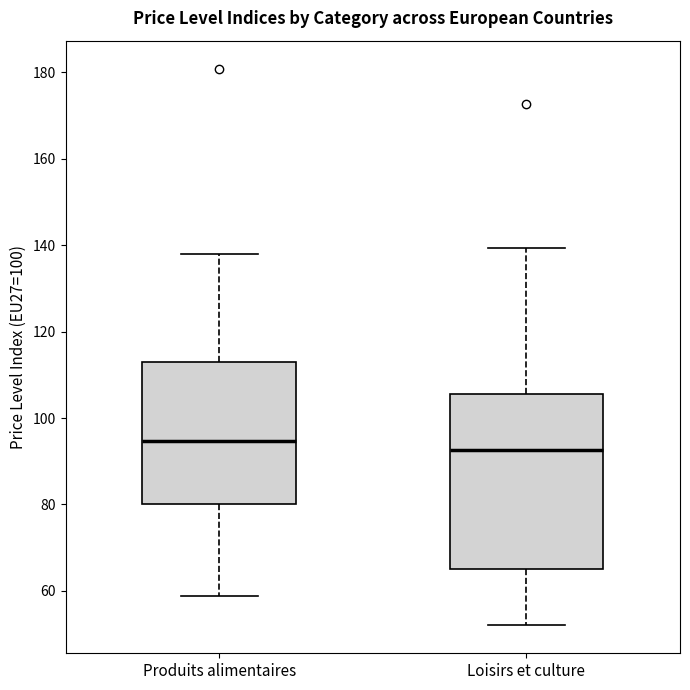

Where does the lower whisker of the box for Loisirs et culture end on the y-axis? The values are not printed on the chart, so give them approximately, as read against the axis.

52